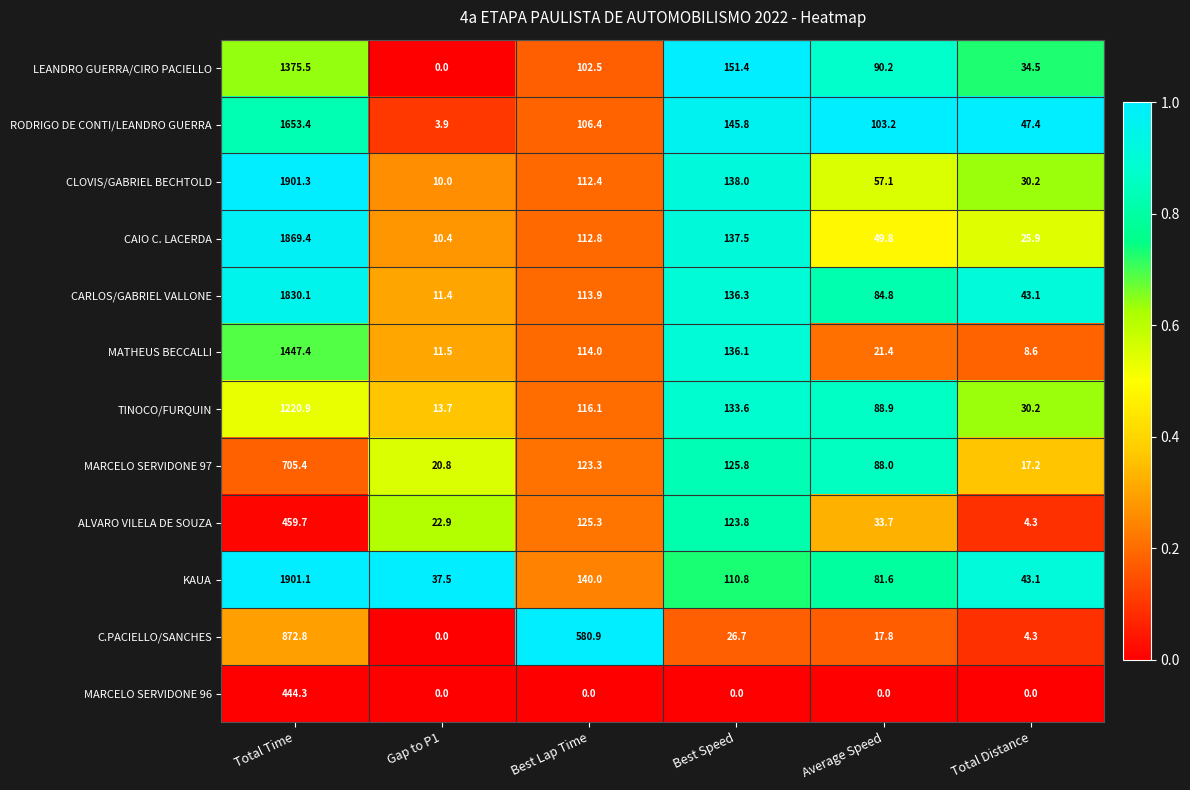

What is the sum of the CAIO C. LACERDA values at Best Speed and Gap to P1?

147.9